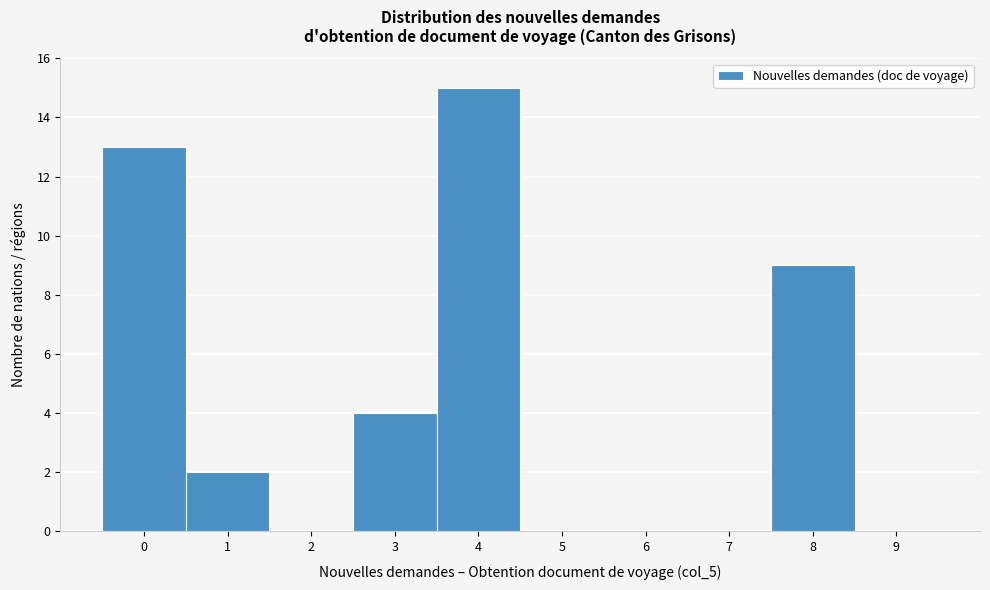

Reading left to right, list every bar in this chart as the range it spans on the x-axis followed by its height. The values are not printed on the chart, so give them approximately, as read against the axis.

-0.5 to 0.5: 13
0.5 to 1.5: 2
1.5 to 2.5: 0
2.5 to 3.5: 4
3.5 to 4.5: 15
4.5 to 5.5: 0
5.5 to 6.5: 0
6.5 to 7.5: 0
7.5 to 8.5: 9
8.5 to 9.5: 0